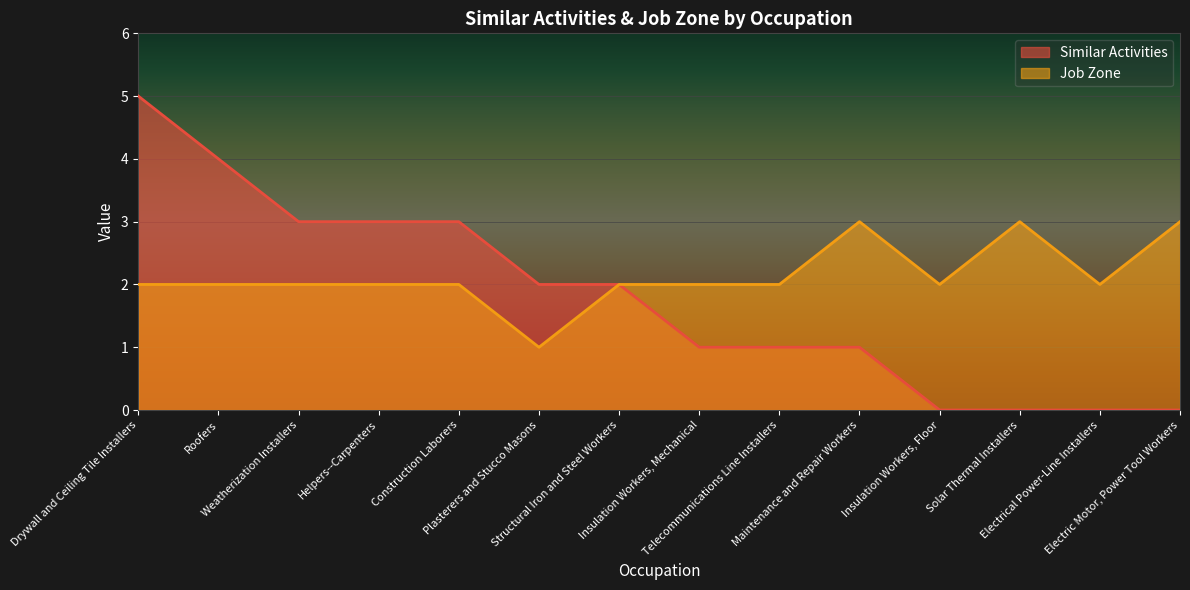

True or false: Job Zone and Similar Activities intersect in this chart.

False